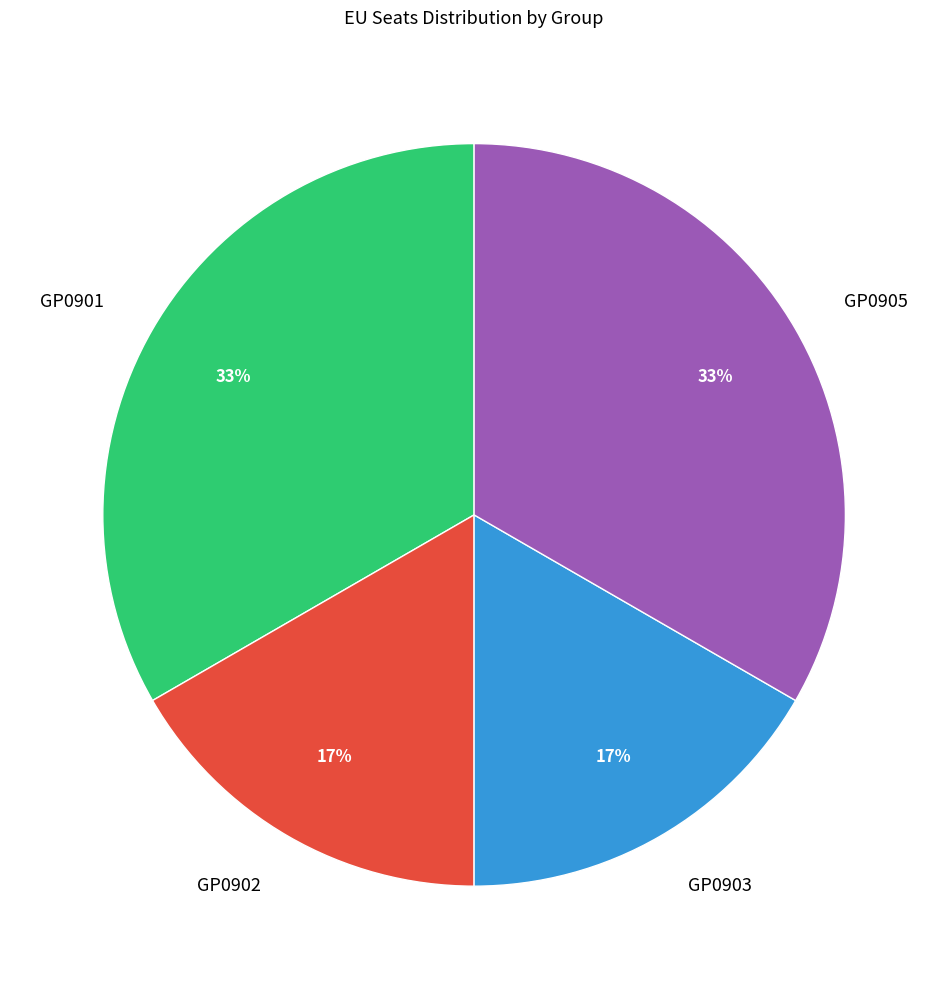

To the nearest percent, what portion does GP0902 represent?

17%